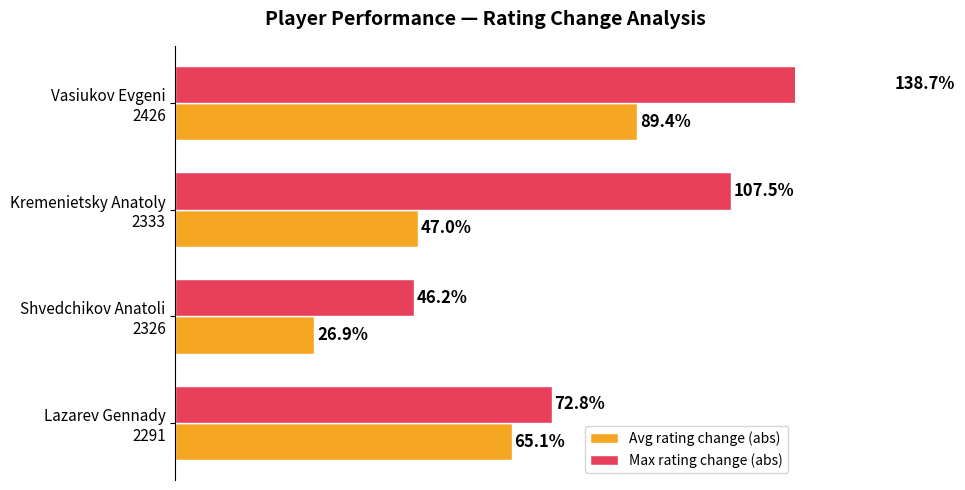

Count the number of data series in this chart.

2